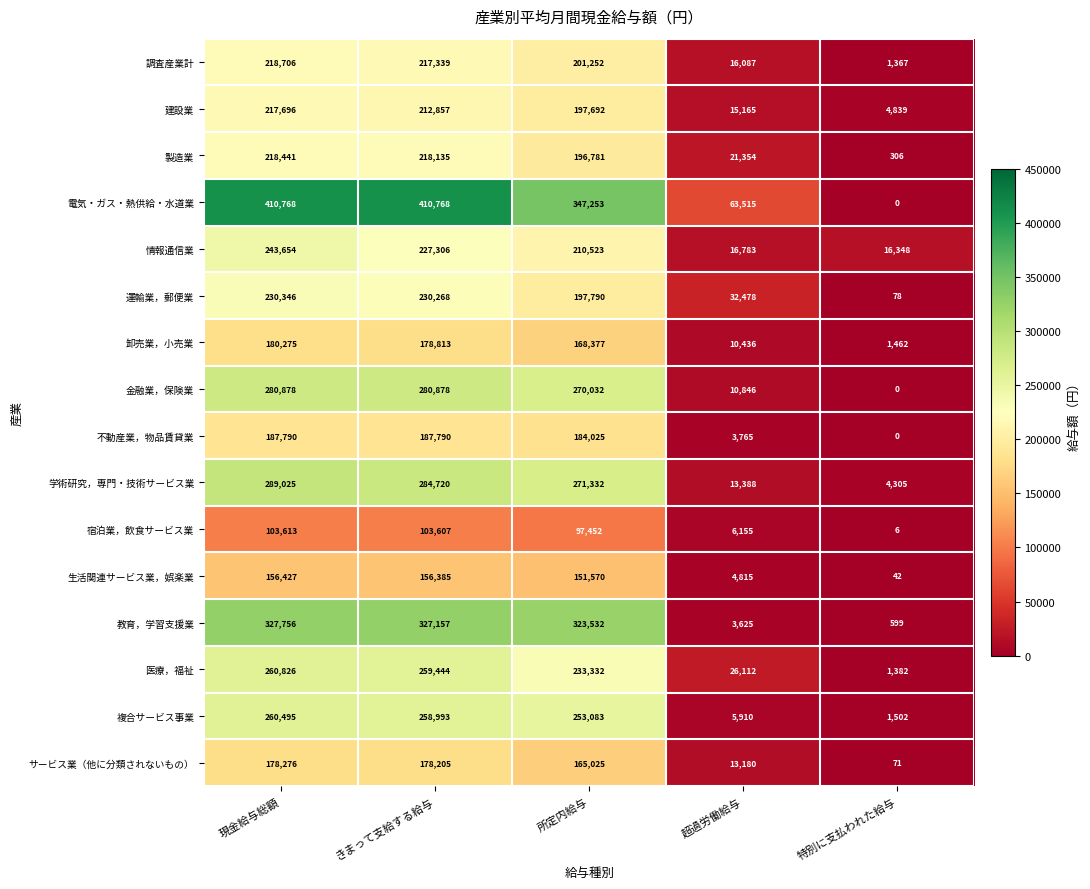

Rank the series by their maximum value, from highest to lowest.

電気・ガス・熱供給・水道業, 教育，学習支援業, 学術研究，専門・技術サービス業, 金融業，保険業, 医療，福祉, 複合サービス事業, 情報通信業, 運輸業，郵便業, 調査産業計, 製造業, 建設業, 不動産業，物品賃貸業, 卸売業，小売業, サービス業（他に分類されないもの）, 生活関連サービス業，娯楽業, 宿泊業，飲食サービス業